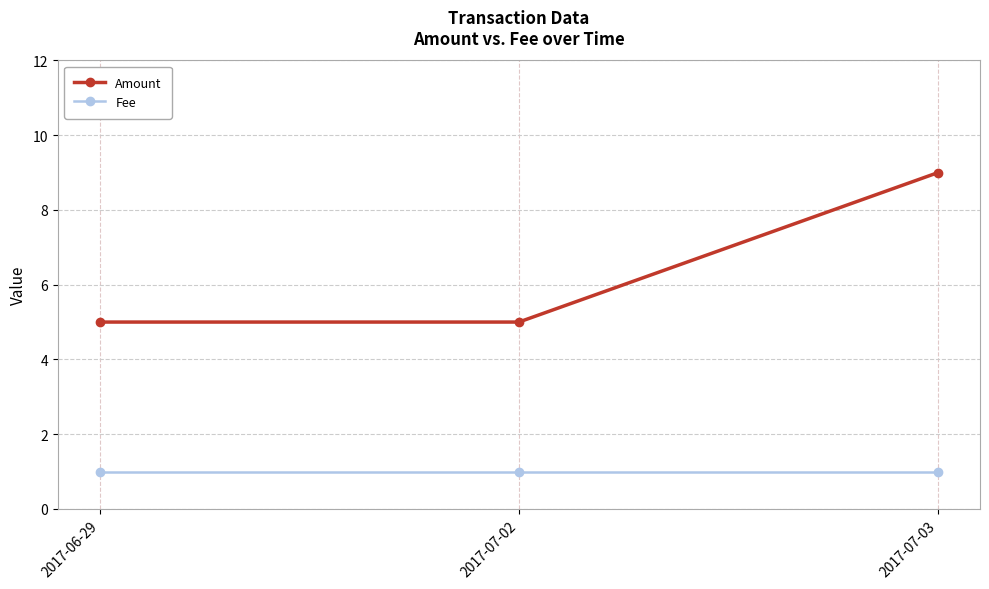

List the series in order of their peak value, lowest first.

Fee, Amount